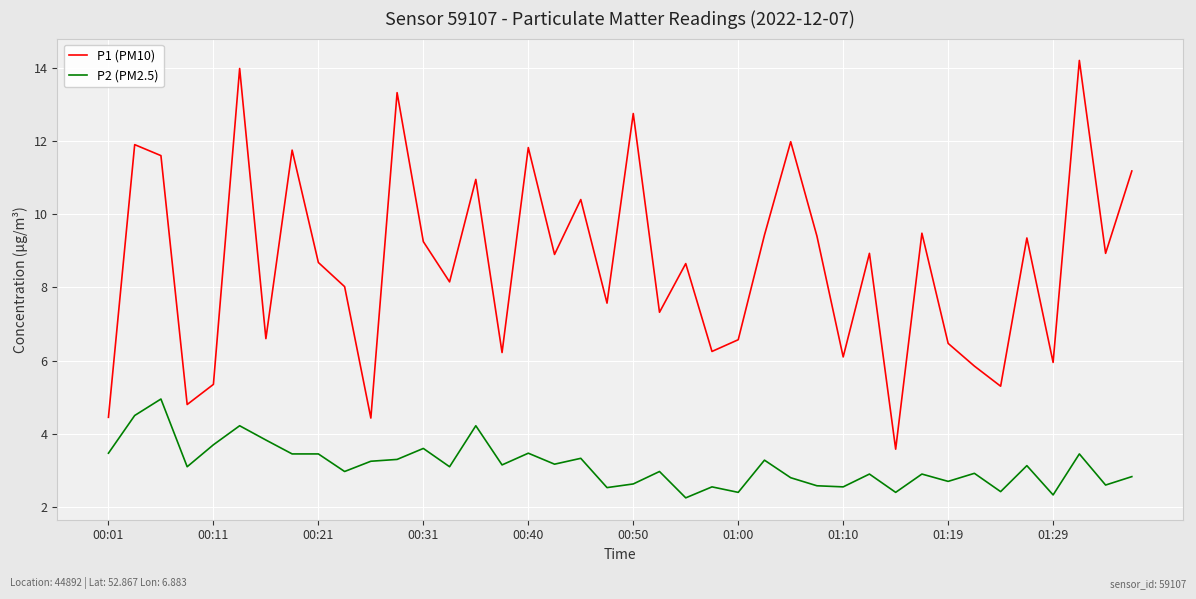

Which series has the largest range (max minus min)?

P1 (PM10)